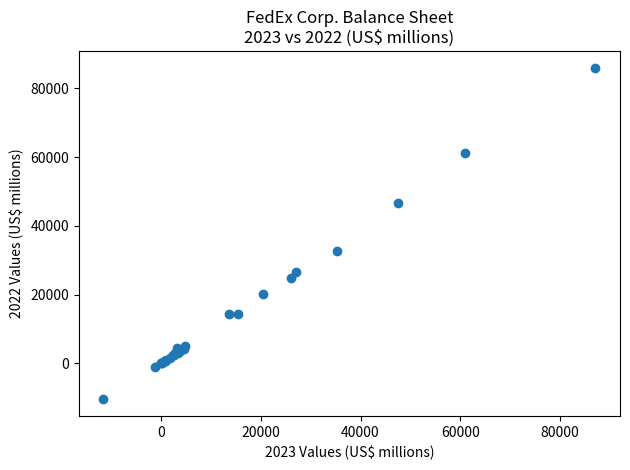

What Y value in the scatter plot is closest to 37755?

32782